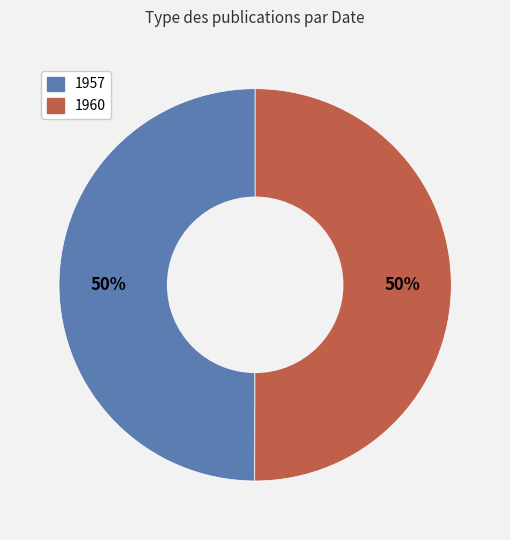

Is it true that 1957 is 50% of the pie?

True